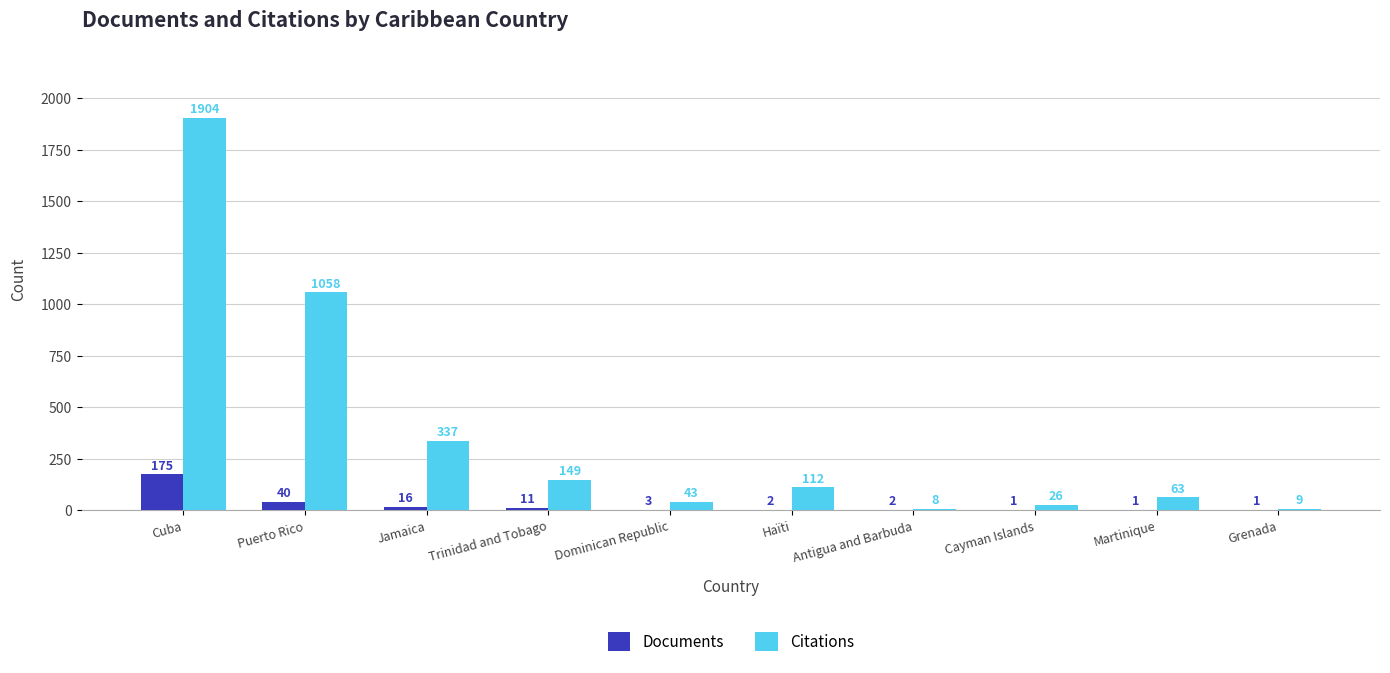

What is the difference between the Citations values at Haïti and Dominican Republic?

69